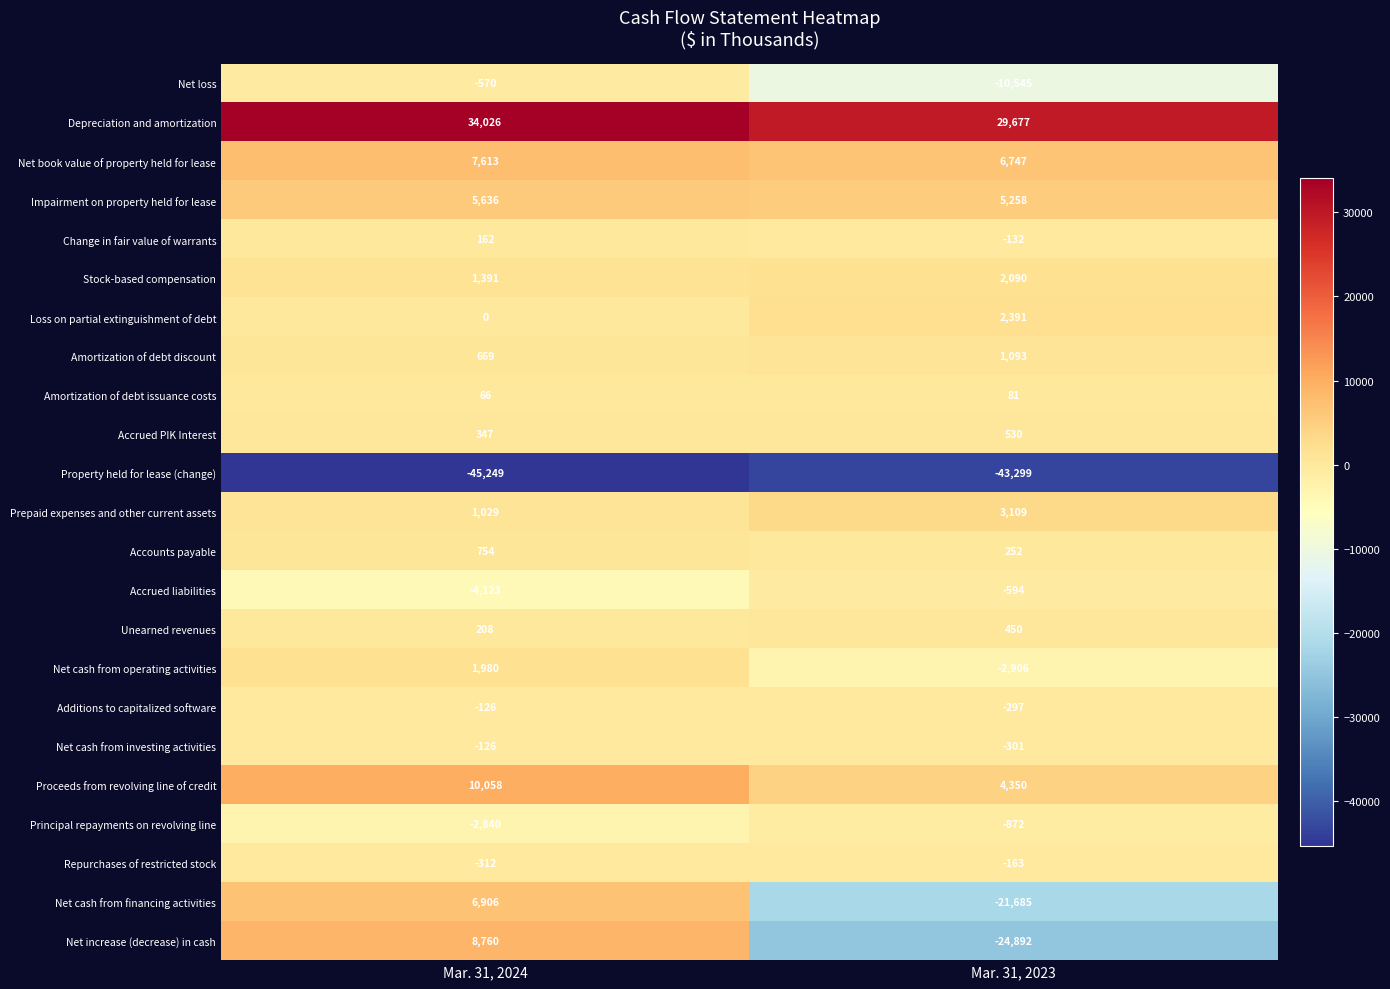

True or false: Net cash from investing activities has a value of -45 at Mar. 31, 2024.

False